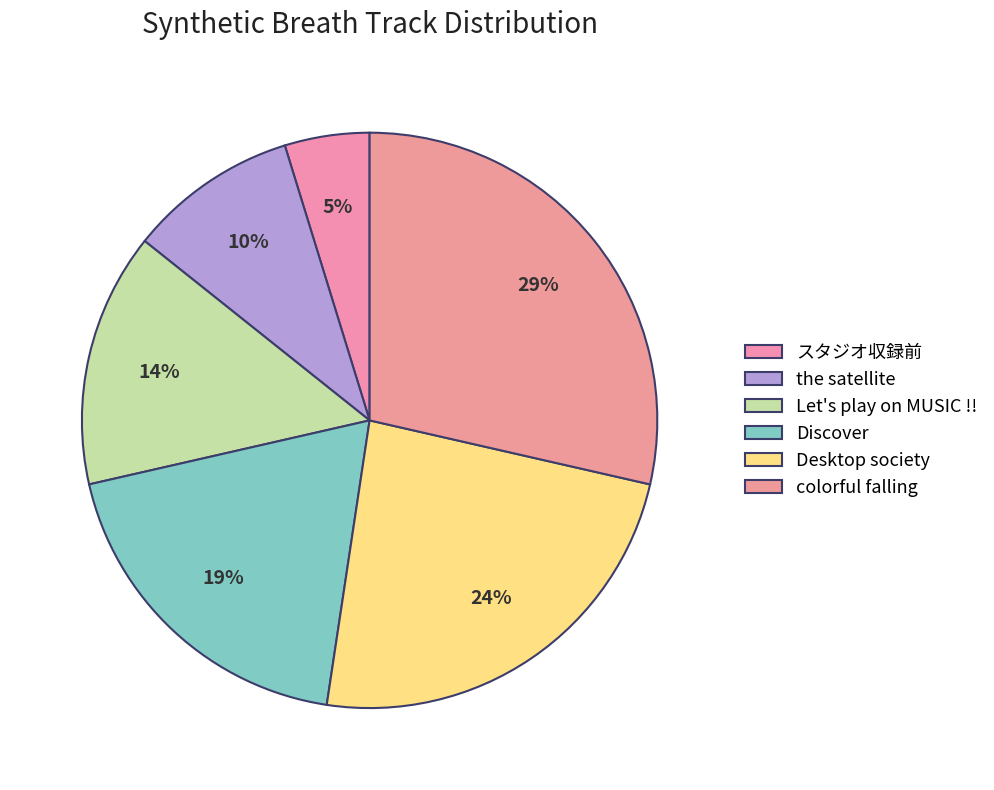

How many segments does this pie chart have?

6